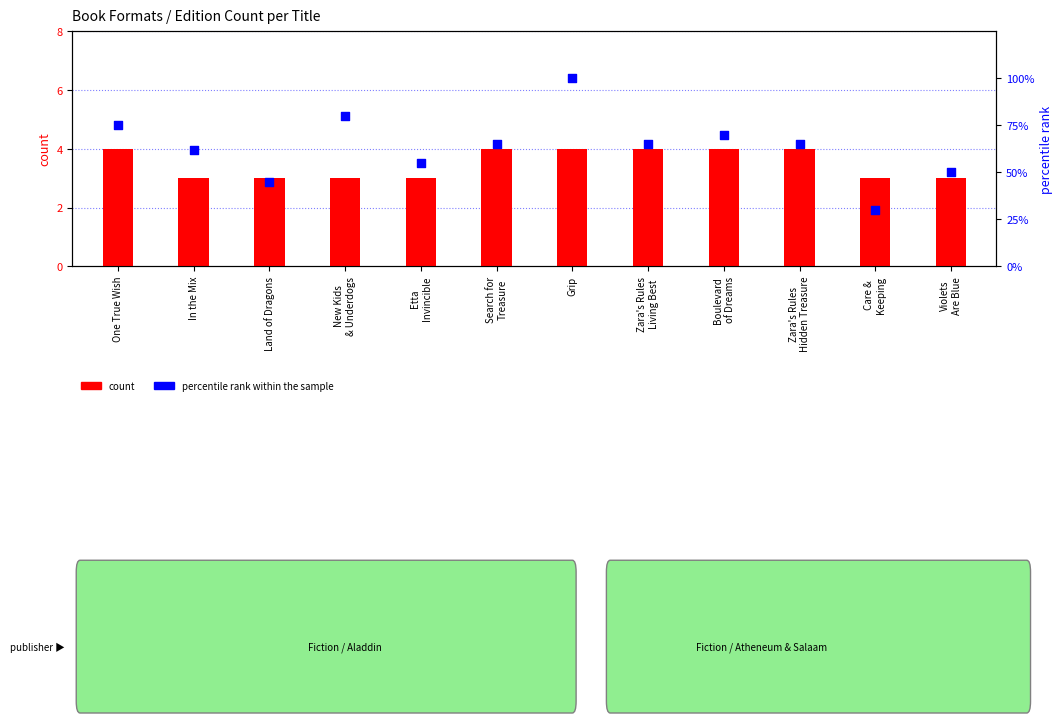

What is the total value across all series at Etta
Invincible?

58